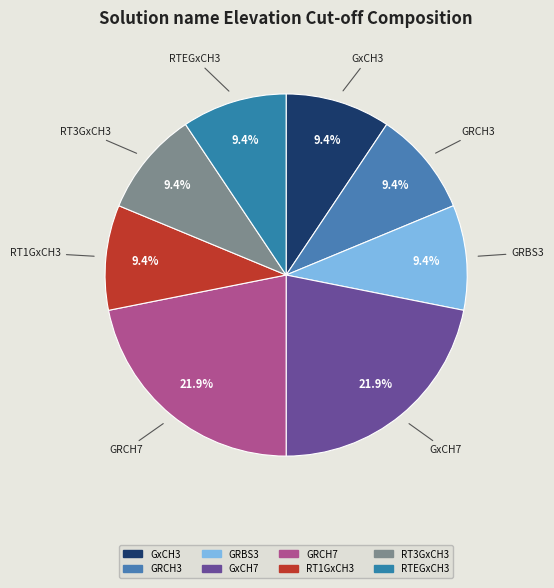

How much of the chart is everything except RT1GxCH3?

90.6%